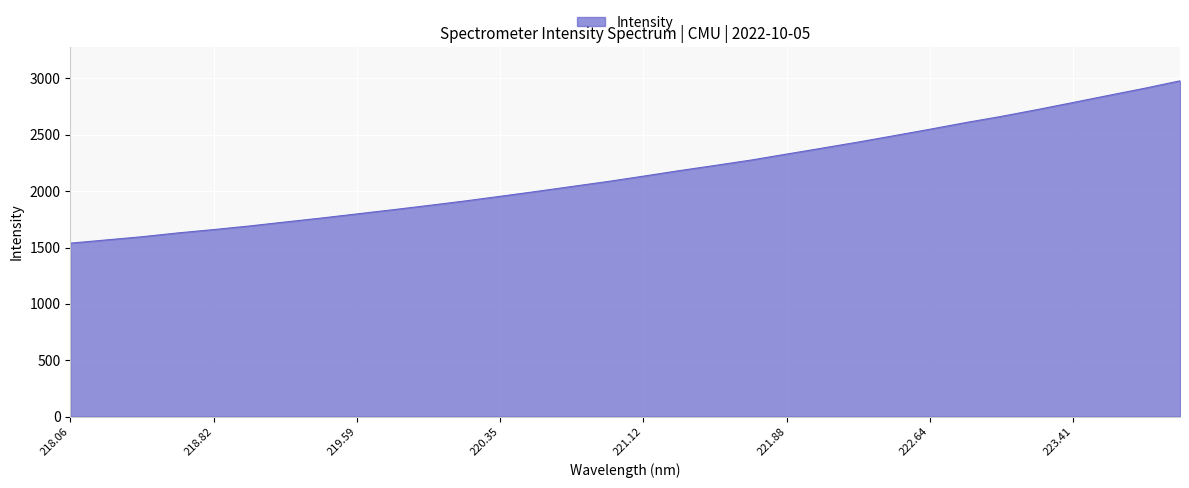

What is the difference between the second highest and minimum values?

1373.8